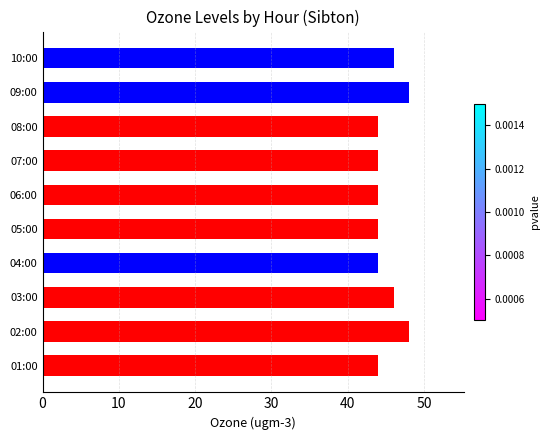

What is the ratio of the value at 08:00 to the value at 10:00?

1.0